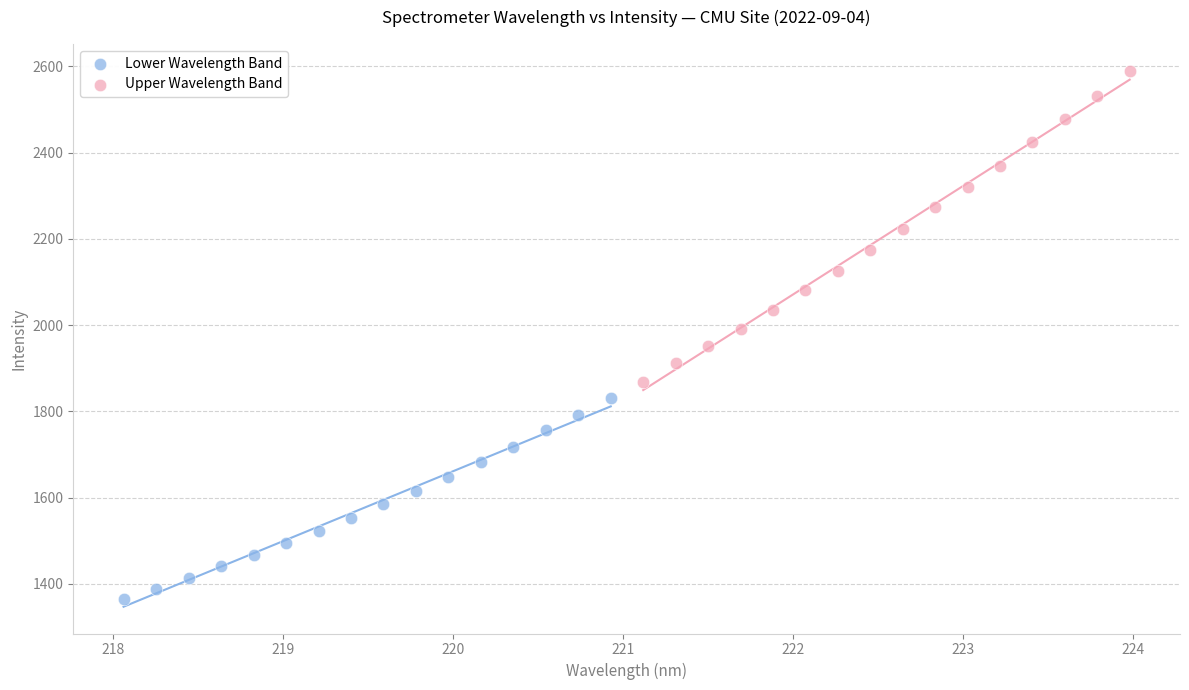

Which series has the widest spread of Y values?

Upper Wavelength Band